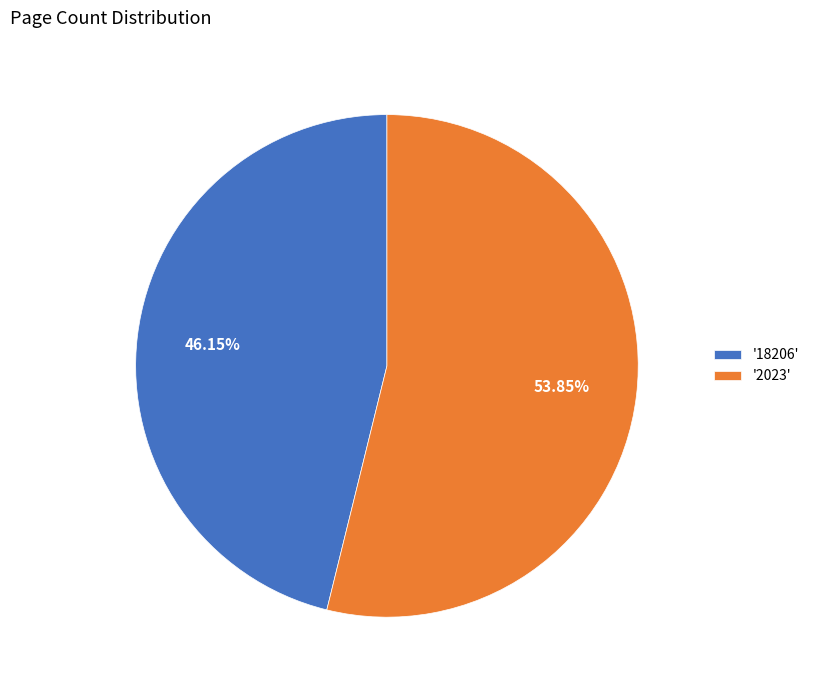

Do '2023' and '18206' together represent more than half of the pie?

Yes